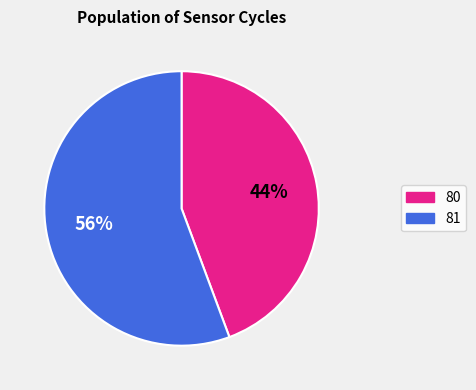

To the nearest percent, what is the average slice percentage?

50%